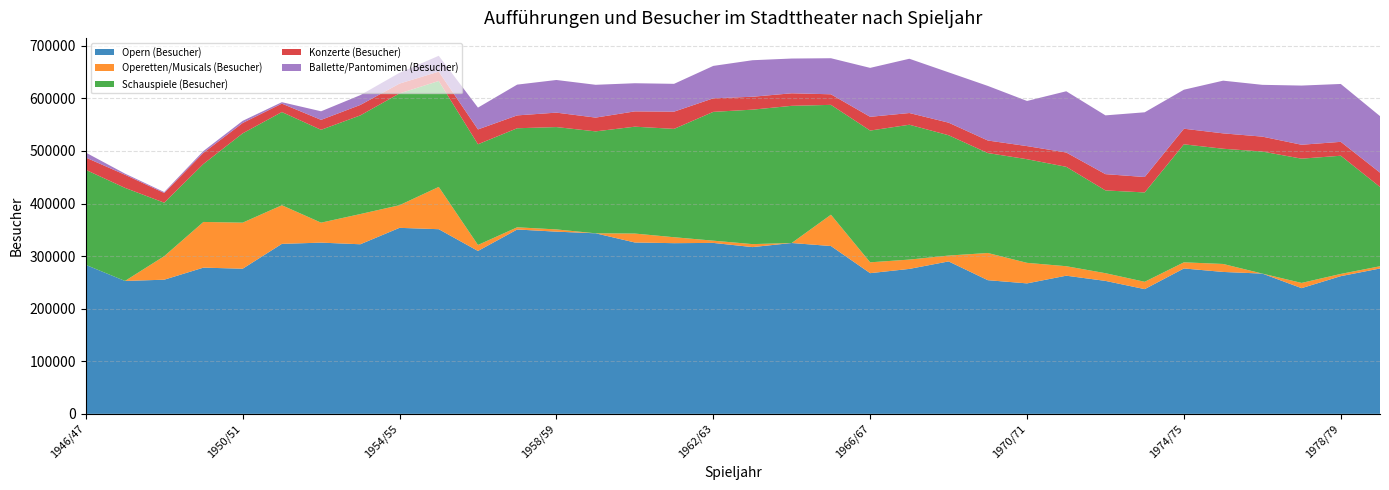

Reading left to right, list all the values displayed in this chart.

Opern (Besucher): 1946/47=283340	1947/48=252776	1948/49=255148	1949/50=278110	1950/51=276032	1951/52=323290	1952/53=325637	1953/54=322537	1954/55=353767	1955/56=351189	1956/57=309798	1957/58=350618	1958/59=346538	1959/60=343382	1960/61=325919	1961/62=324614	1962/63=325118	1963/64=317148	1964/65=324941	1965/66=319180	1966/67=267582	1967/68=275684	1968/69=289913	1969/70=254224	1970/71=248137	1971/72=262758	1972/73=252865	1973/74=237219	1974/75=276535	1975/76=269901	1976/77=266766	1977/78=239086	1978/79=261878	1979/80=276461
Operetten/Musicals (Besucher): 1946/47=0	1947/48=0	1948/49=44734	1949/50=86873	1950/51=87610	1951/52=73460	1952/53=38001	1953/54=57440	1954/55=43079	1955/56=80420	1956/57=11417	1957/58=4196	1958/59=4238	1959/60=0	1960/61=16988	1961/62=11309	1962/63=4264	1963/64=5667	1964/65=0	1965/66=59576	1966/67=20623	1967/68=17731	1968/69=11135	1969/70=51707	1970/71=39069	1971/72=18044	1972/73=14662	1973/74=13945	1974/75=11660	1975/76=15171	1976/77=0	1977/78=9931	1978/79=4256	1979/80=4267
Schauspiele (Besucher): 1946/47=180748	1947/48=177001	1948/49=101686	1949/50=110277	1950/51=169798	1951/52=177219	1952/53=176563	1953/54=187620	1954/55=212549	1955/56=201437	1956/57=191495	1957/58=188352	1958/59=194632	1959/60=193836	1960/61=203240	1961/62=206044	1962/63=244941	1963/64=255720	1964/65=260873	1965/66=208894	1966/67=250565	1967/68=256427	1968/69=228818	1969/70=190084	1970/71=197088	1971/72=189011	1972/73=157402	1973/74=169925	1974/75=224416	1975/76=219118	1976/77=232125	1977/78=236315	1978/79=224764	1979/80=150840
Konzerte (Besucher): 1946/47=23384	1947/48=24933	1948/49=18531	1949/50=21183	1950/51=19713	1951/52=16047	1952/53=18915	1953/54=19869	1954/55=18714	1955/56=17810	1956/57=28244	1957/58=24442	1958/59=27464	1959/60=26203	1960/61=29094	1961/62=32771	1962/63=25757	1963/64=24547	1964/65=23846	1965/66=20101	1966/67=26151	1967/68=22287	1968/69=23939	1969/70=23849	1970/71=24923	1971/72=27234	1972/73=30957	1973/74=29339	1974/75=29659	1975/76=29259	1976/77=28348	1977/78=26473	1978/79=26434	1979/80=27198
Ballette/Pantomimen (Besucher): 1946/47=9437	1947/48=2180	1948/49=1736	1949/50=3443	1950/51=4082	1951/52=2719	1952/53=16309	1953/54=18641	1954/55=20491	1955/56=30106	1956/57=41468	1957/58=58528	1958/59=62073	1959/60=62379	1960/61=53526	1961/62=52892	1962/63=61645	1963/64=69449	1964/65=66077	1965/66=68568	1966/67=93060	1967/68=103201	1968/69=95696	1969/70=103814	1970/71=85844	1971/72=116443	1972/73=111776	1973/74=123078	1974/75=74200	1975/76=100213	1976/77=98490	1977/78=112532	1978/79=110052	1979/80=107482